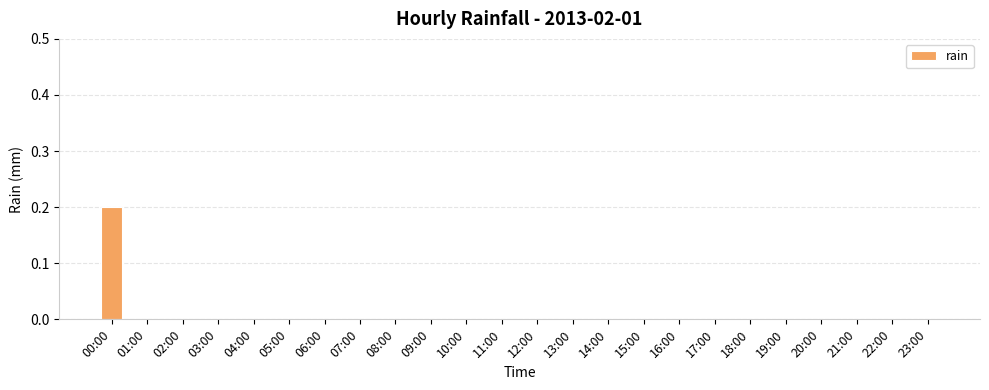

At which category does the chart reach its peak across all series?

00:00